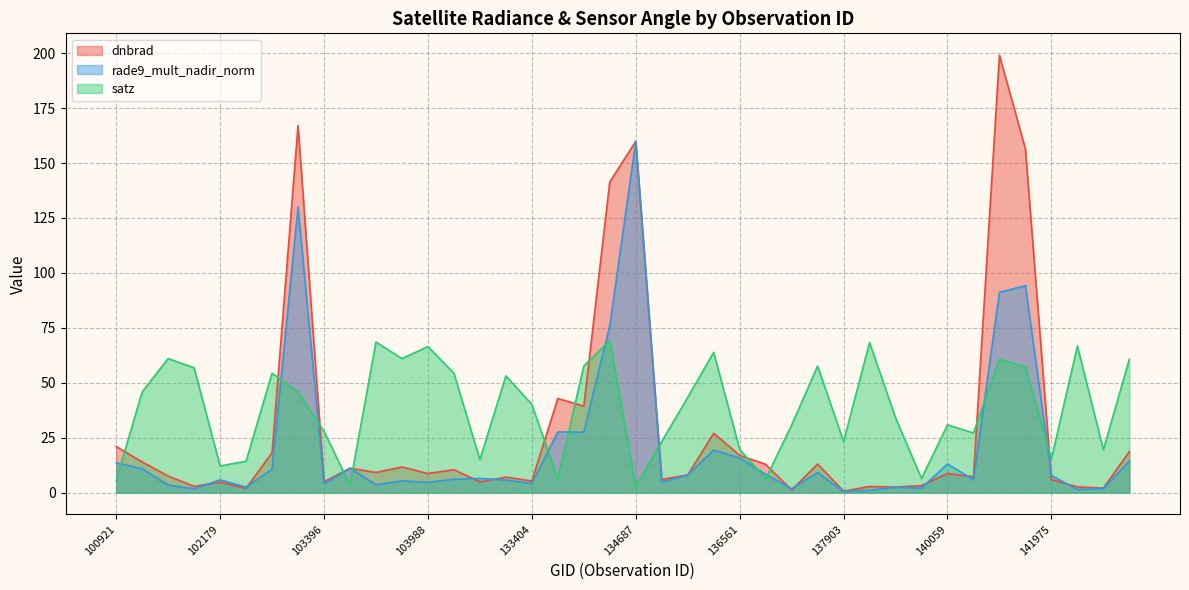

Is the value of satz at 101917 greater than the value of dnbrad at 136940?

Yes